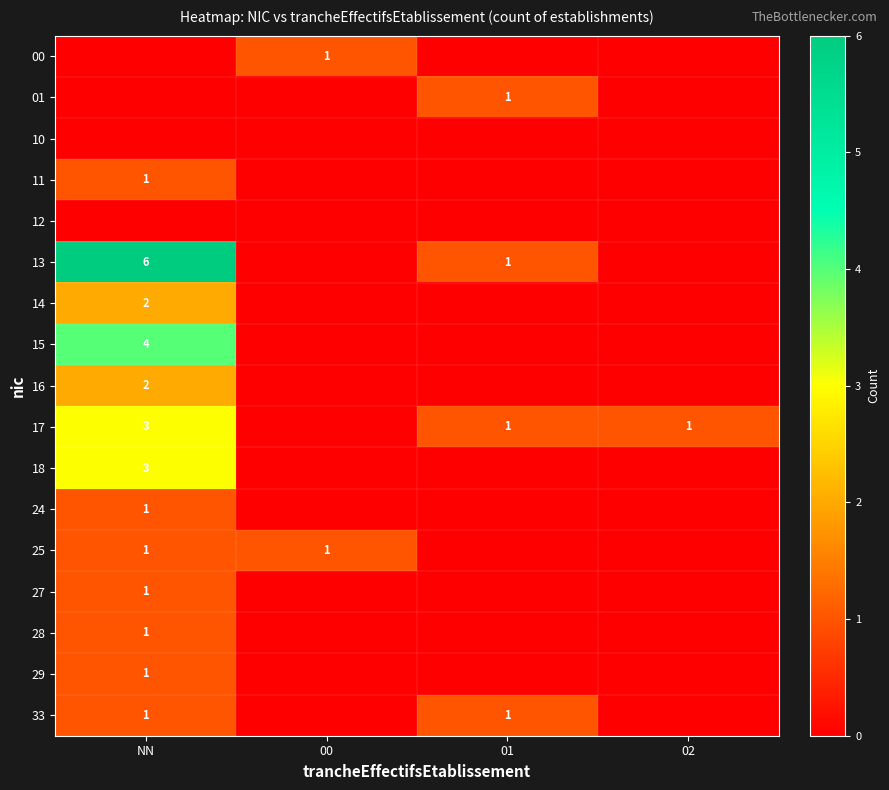

The 00 series shows 1 at 00. True or false?

True